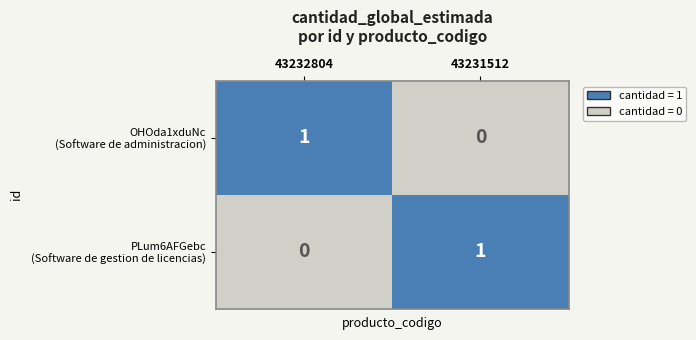

Count the number of categories in the chart.

2